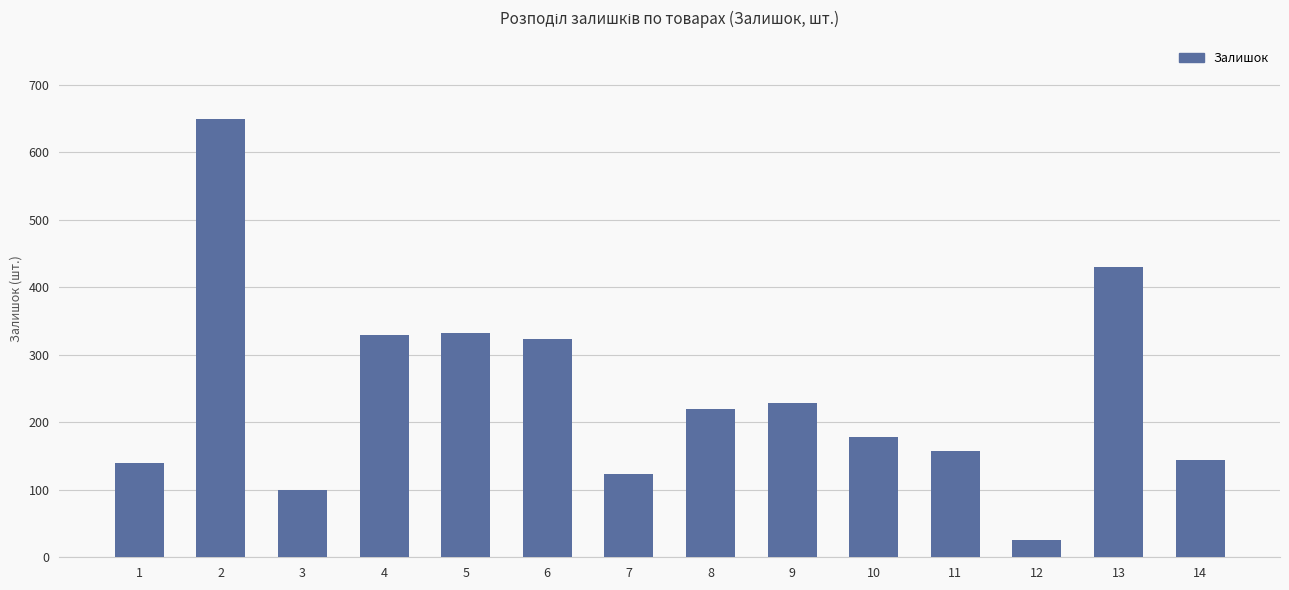

What is the value of the 4th bar from the left?

330